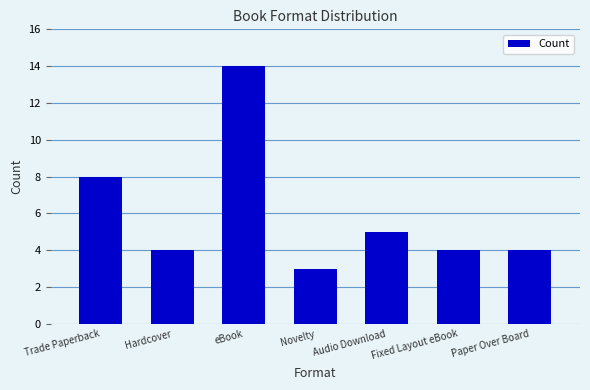

What is the difference between the second highest and second lowest values?

4